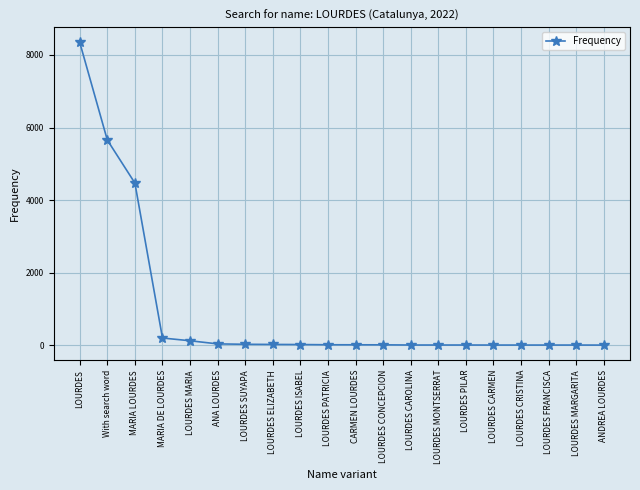

Which category has the highest value across all series?

LOURDES